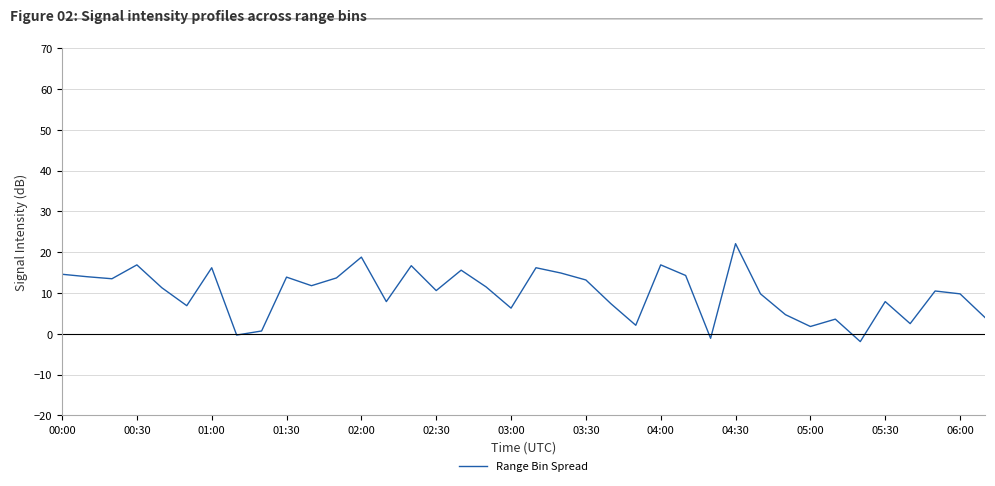

What is the smallest value displayed?

-1.9